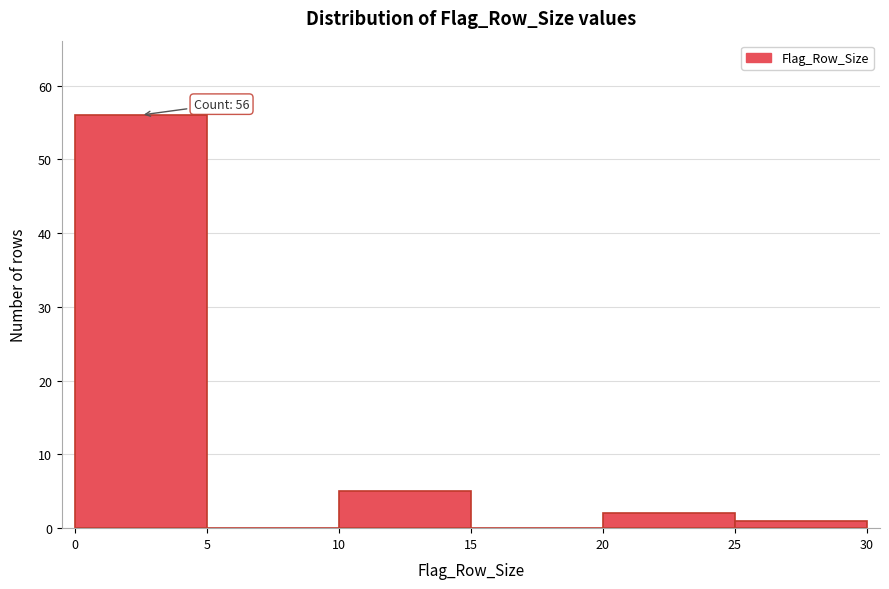

Over which range of the x-axis is the bar tallest?

0 to 5